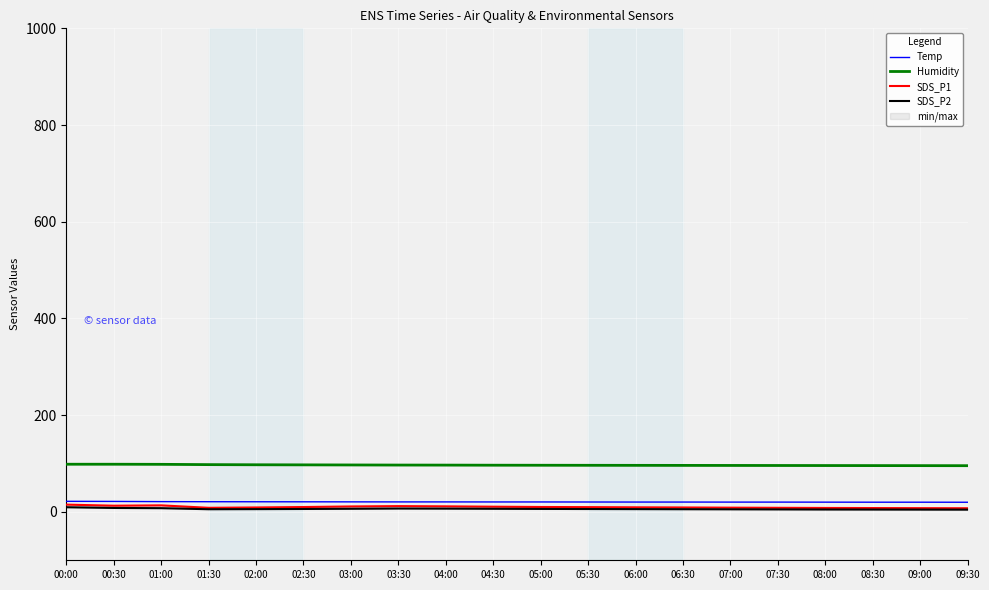

What are all the series names shown in the legend?

Temp, Humidity, SDS_P1, SDS_P2